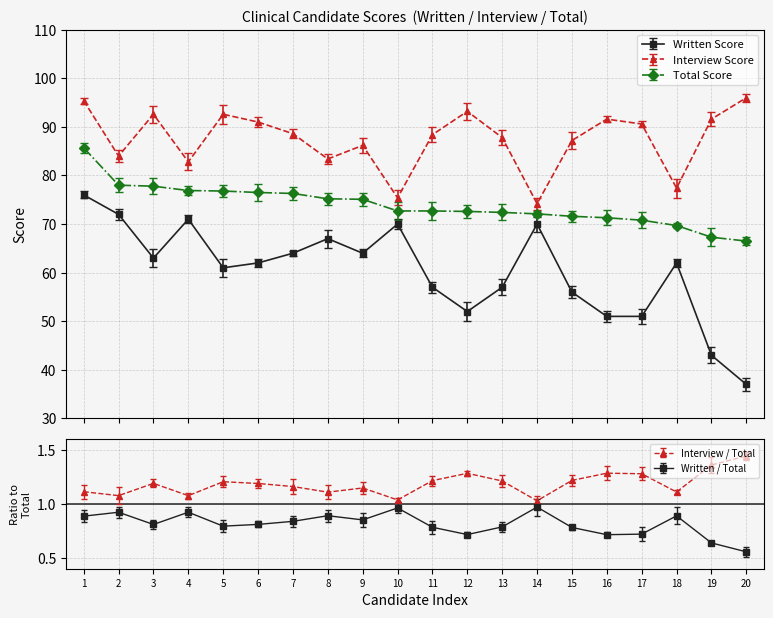

What is the minimum value for Written Score?

37.0